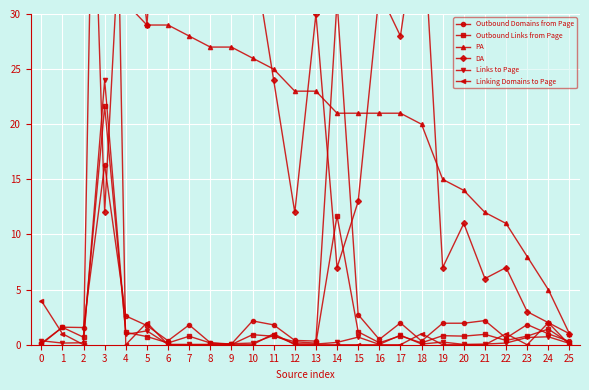

At which category does Outbound Links from Page reach its first local valley?

2